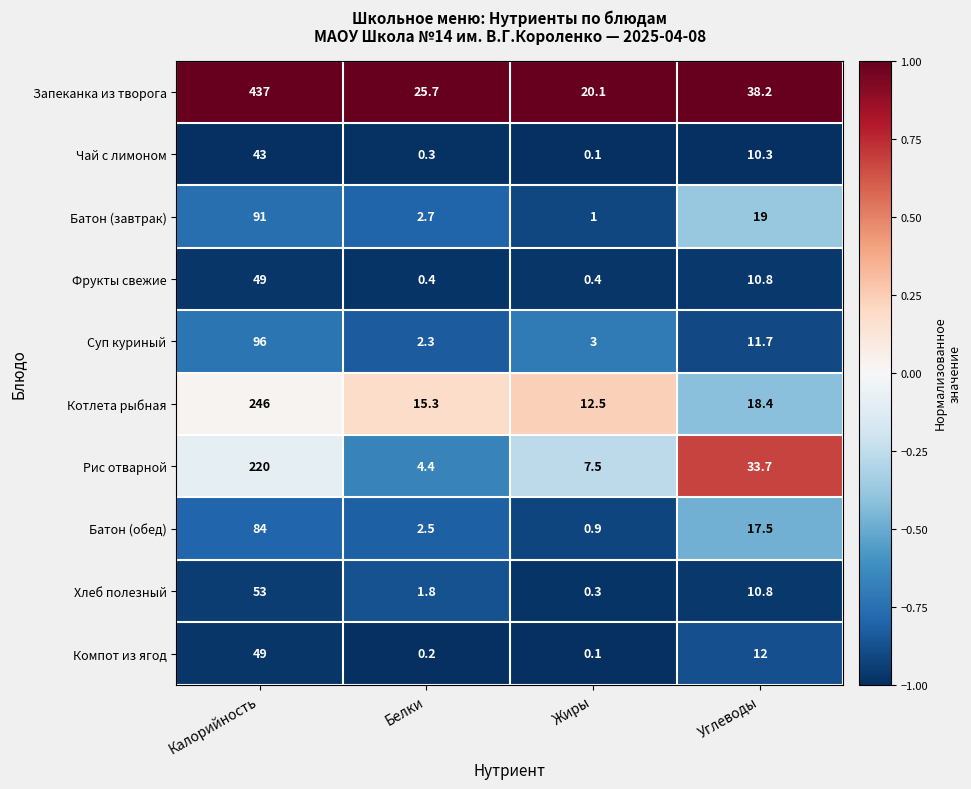

What is the smallest value displayed?

0.1